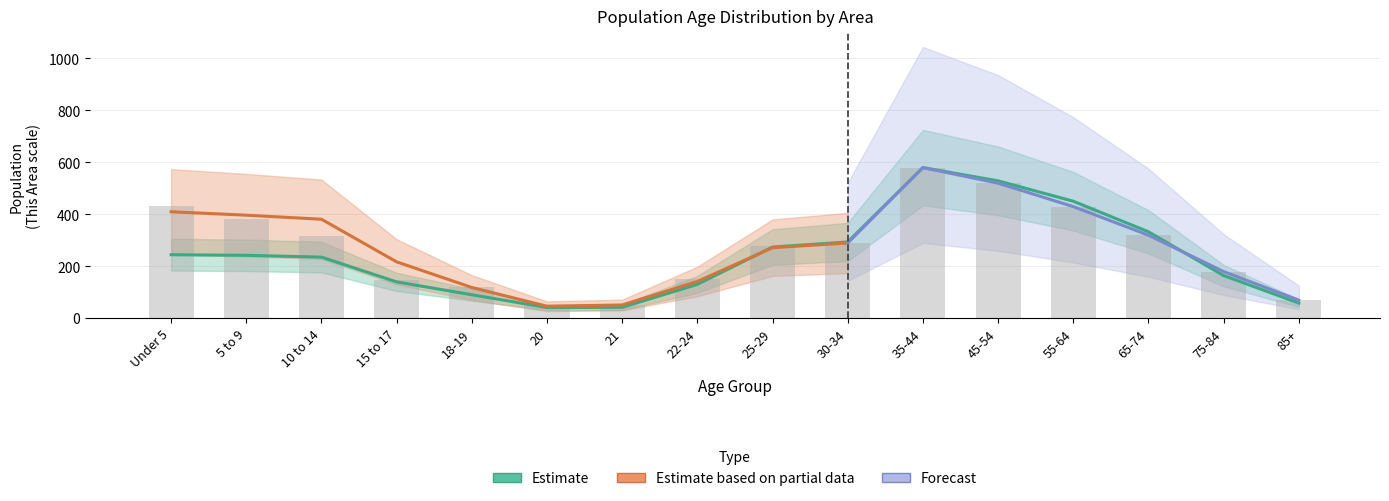

What is the minimum value for This Area?

53.0